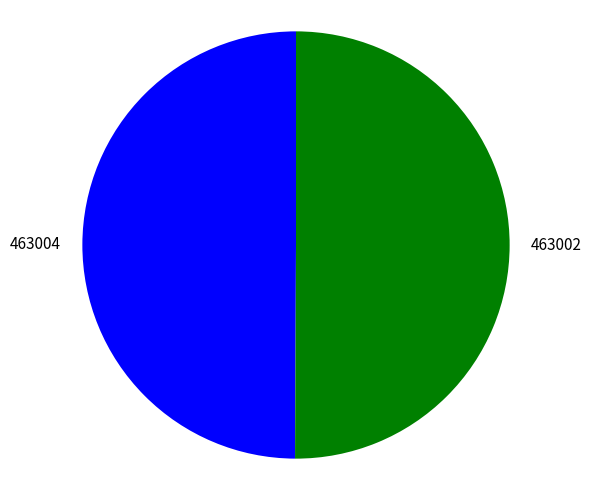

Approximately how many times larger is the value at 463002 compared to 463004?

1.0